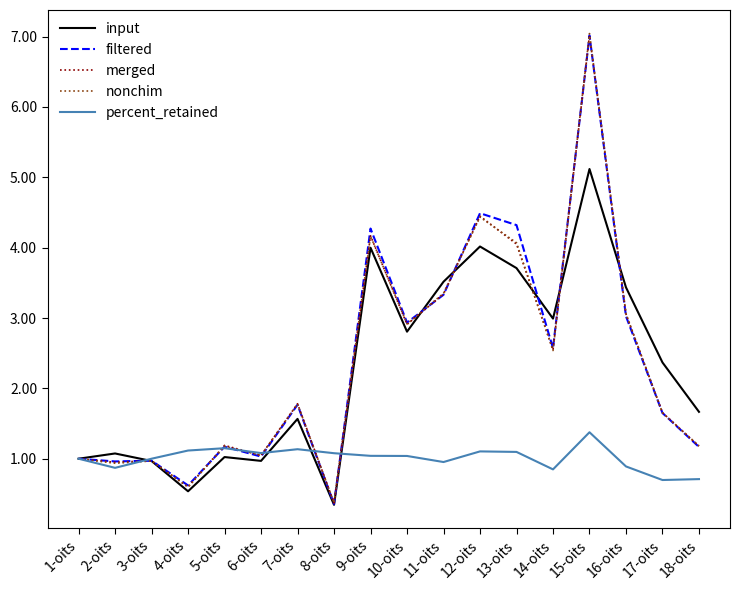

Is it true that nonchim equals 1.8 at 5-oits?

False